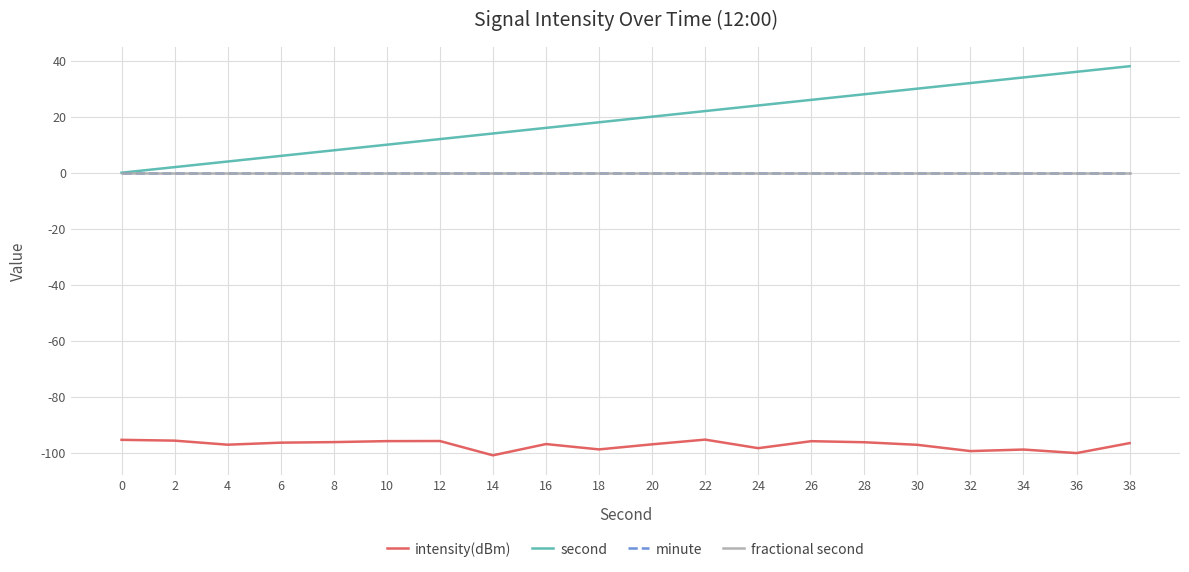

True or false: intensity(dBm) and second intersect in this chart.

False